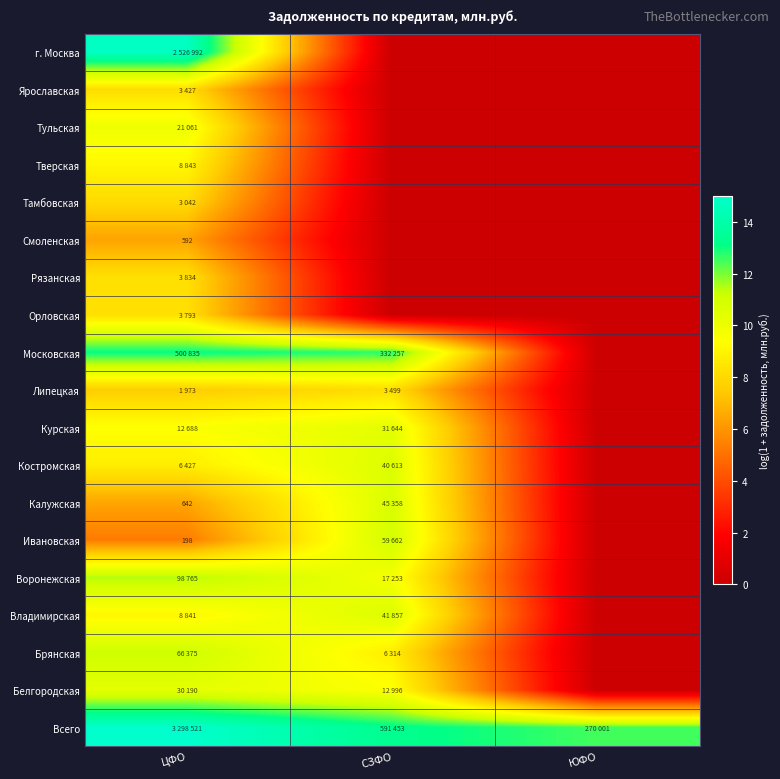

At how many categories does at least one series exceed 2?

3